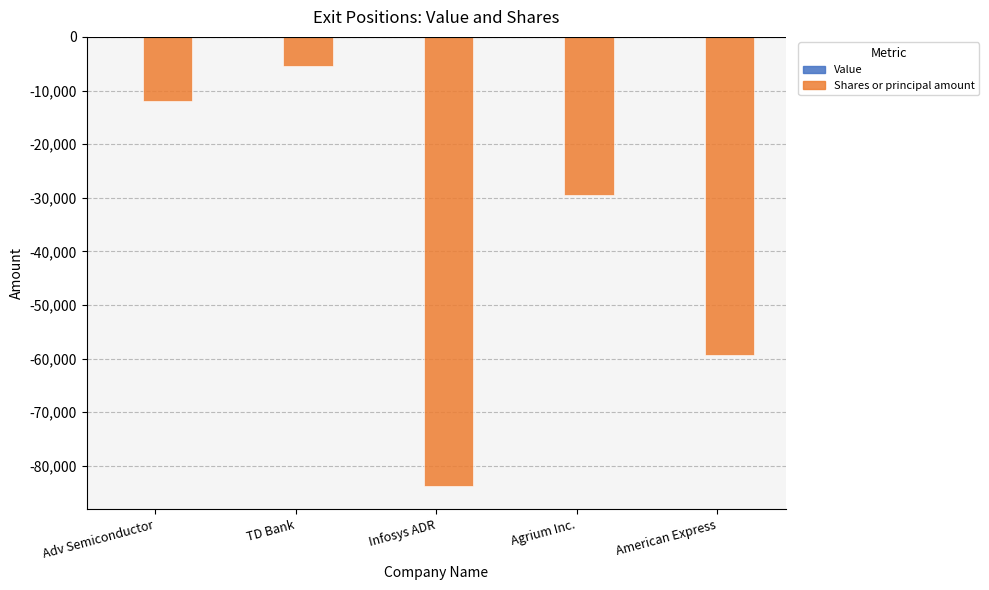

What position from the right is American Express?

1